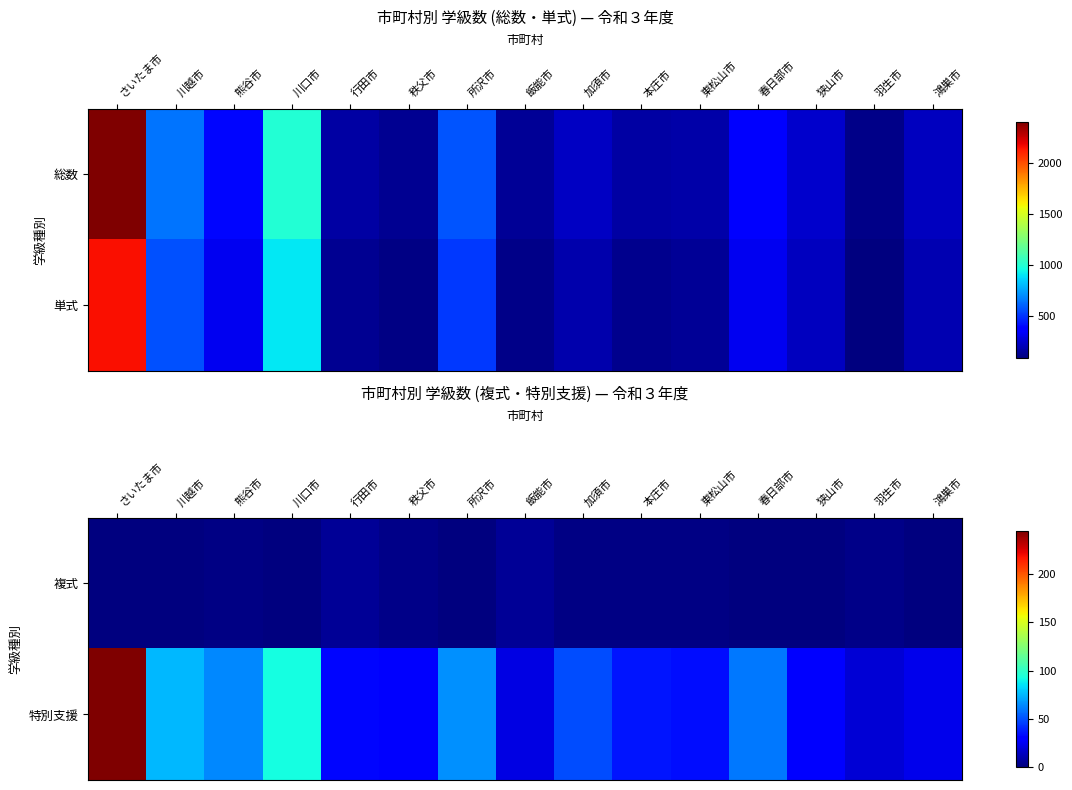

True or false: 特別支援 has a value of 29 at 狭山市.

True